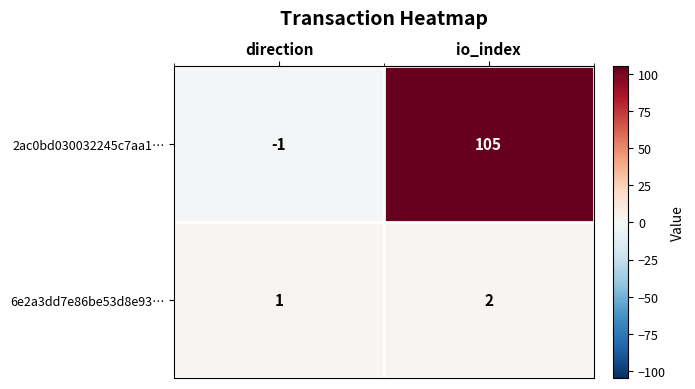

Rank the series at io_index from highest to lowest value.

2ac0bd030032245c7aa1…, 6e2a3dd7e86be53d8e93…